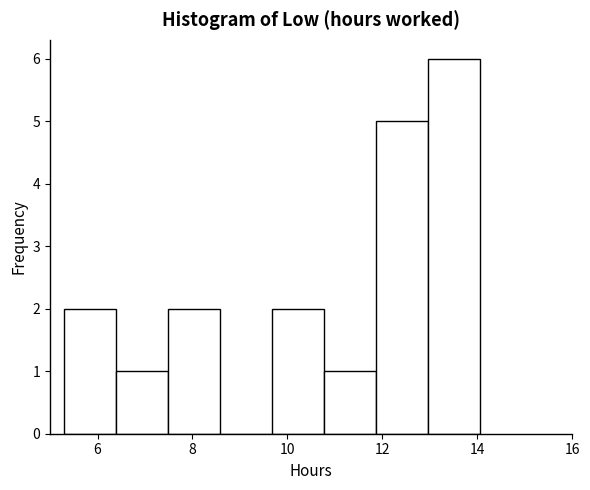

Reading left to right, list every bar in this chart as the range it spans on the x-axis followed by its height. Neither the bar edges nor the heights are printed on the chart, so give them approximately, as read against the axes.

5.2 to 6.4: 2
6.4 to 7.4: 1
7.4 to 8.6: 2
8.6 to 9.6: 0
9.6 to 10.8: 2
10.8 to 11.8: 1
11.8 to 13.0: 5
13.0 to 14.0: 6